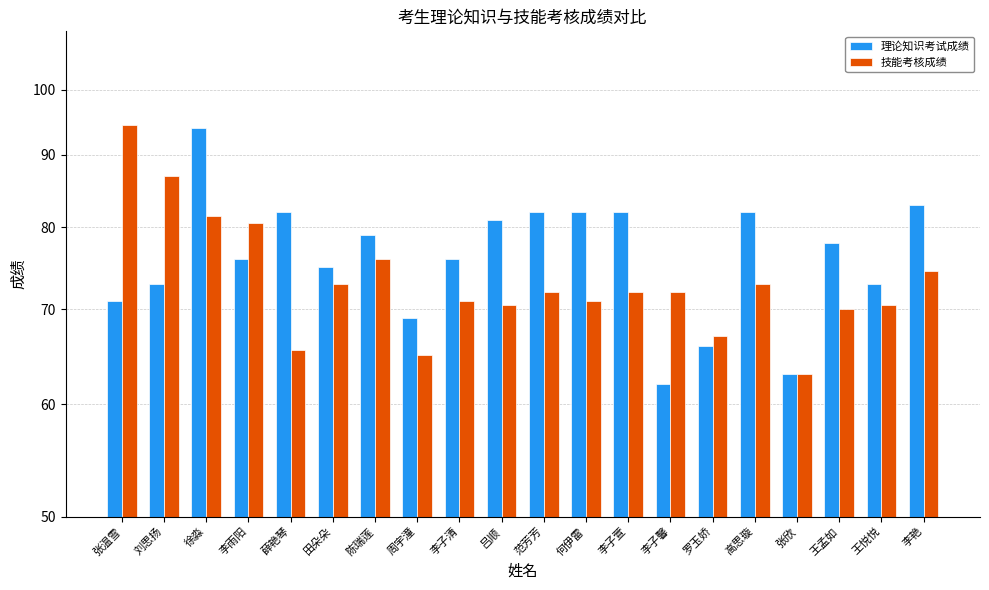

What is the difference between the maximum and minimum values in the 理论知识考试成绩 series?

32.0